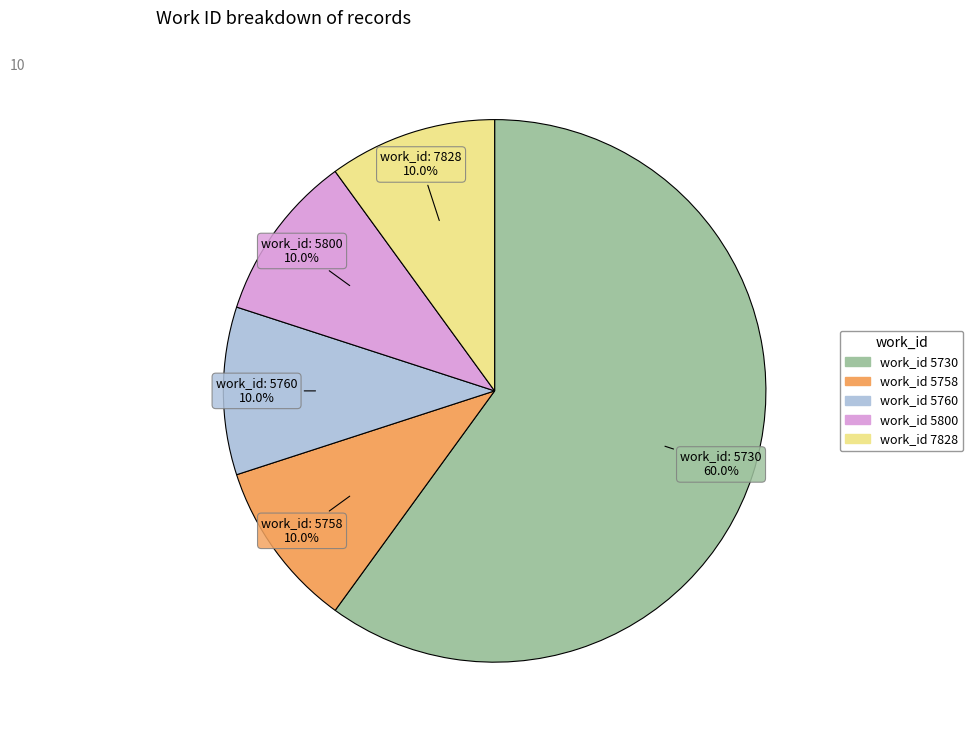

Does any single category account for the majority?

Yes